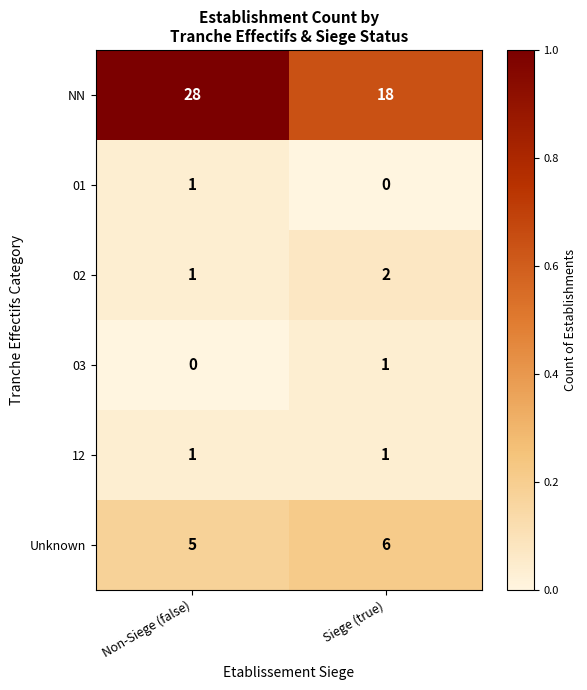

At which label is 01 closest to 0?

Siege (true)